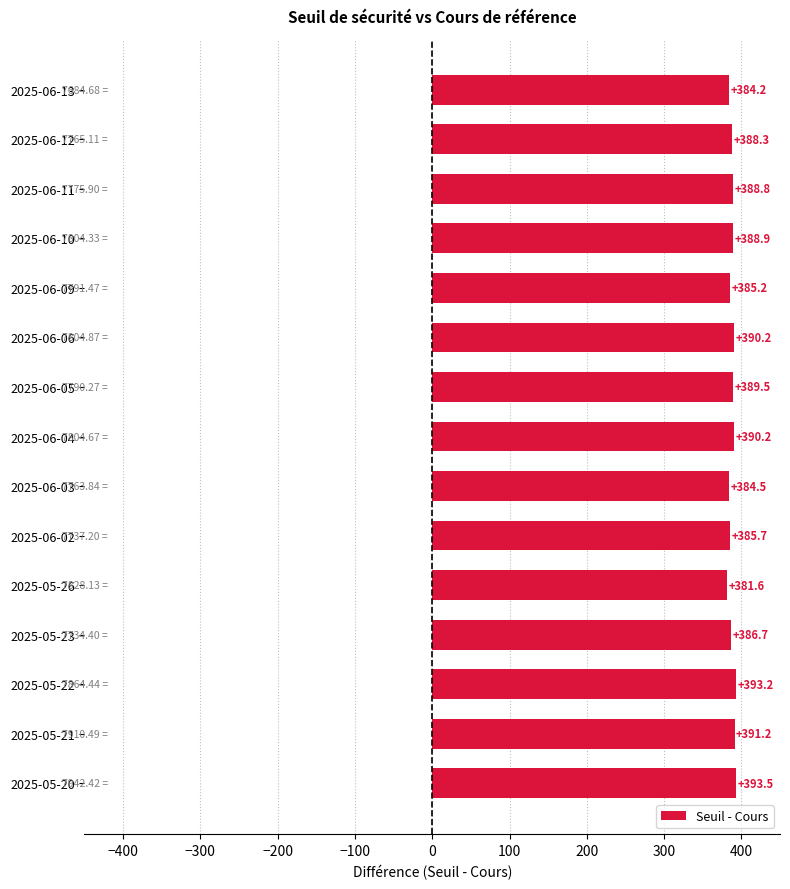

What is the average value?

388.1